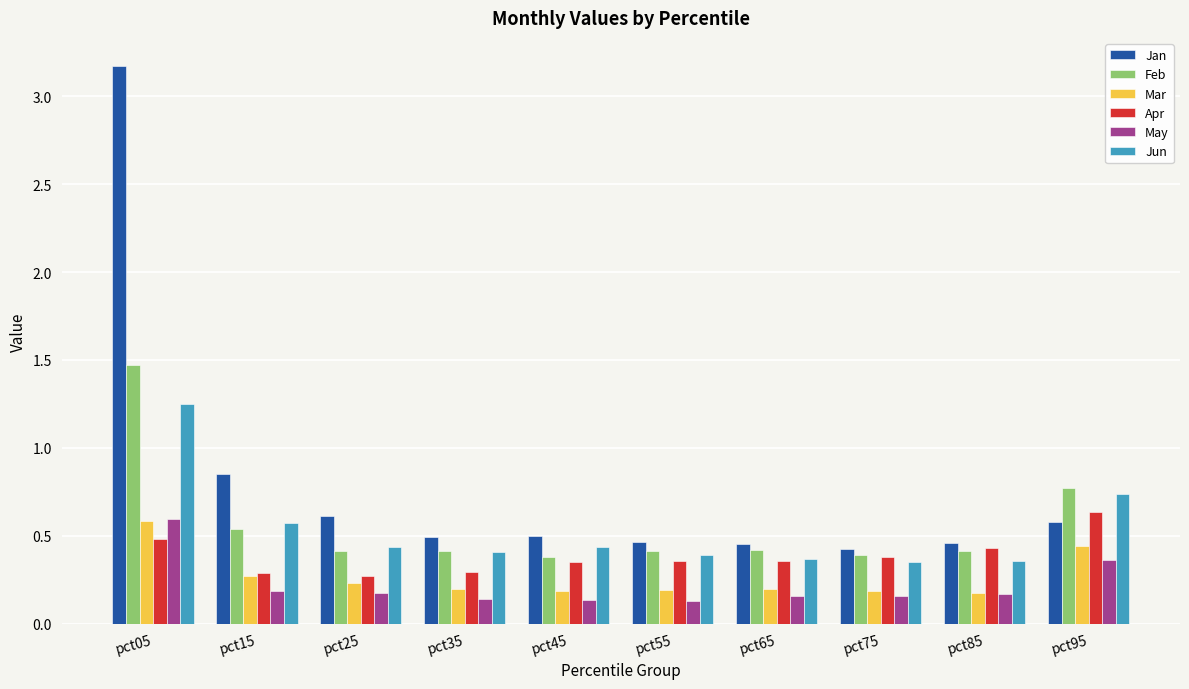

True or false: Feb has a value of 0.4 at pct85.

True